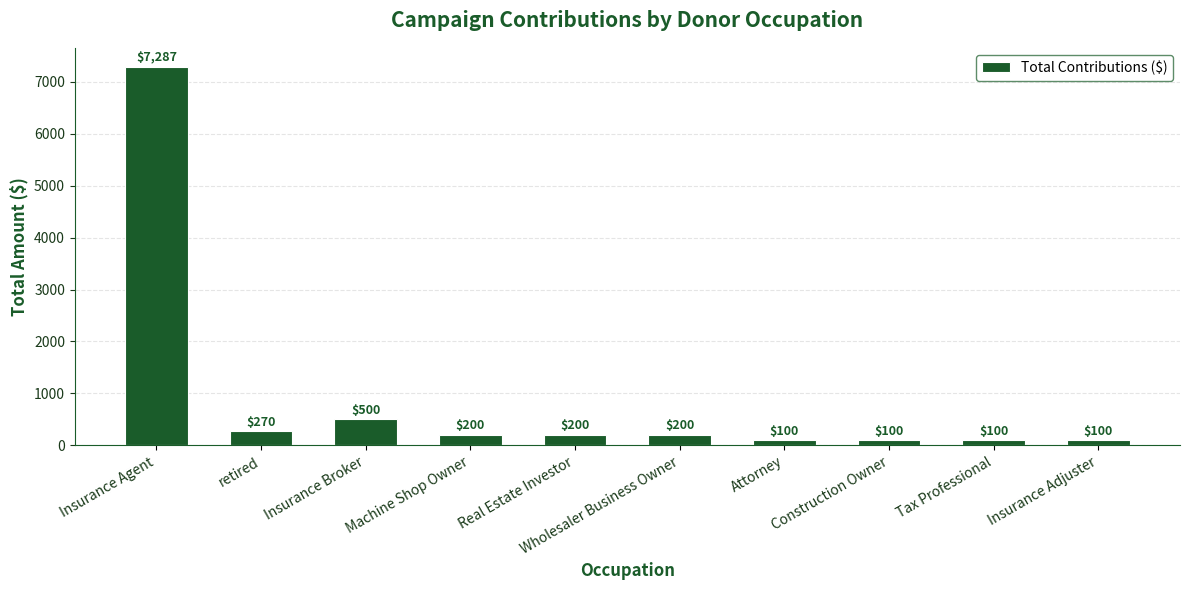

Approximately how many times larger is the value at Machine Shop Owner compared to Wholesaler Business Owner?

1.0